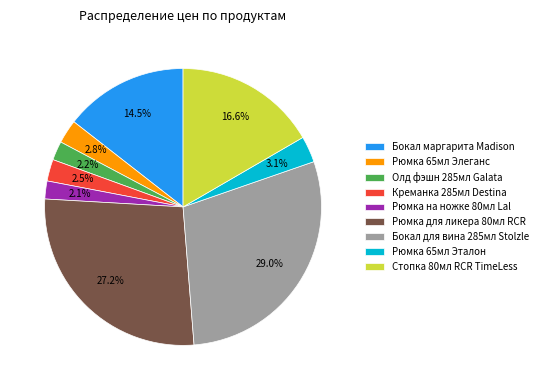

Which slice is the largest?

Бокал для вина 285мл Stolzle